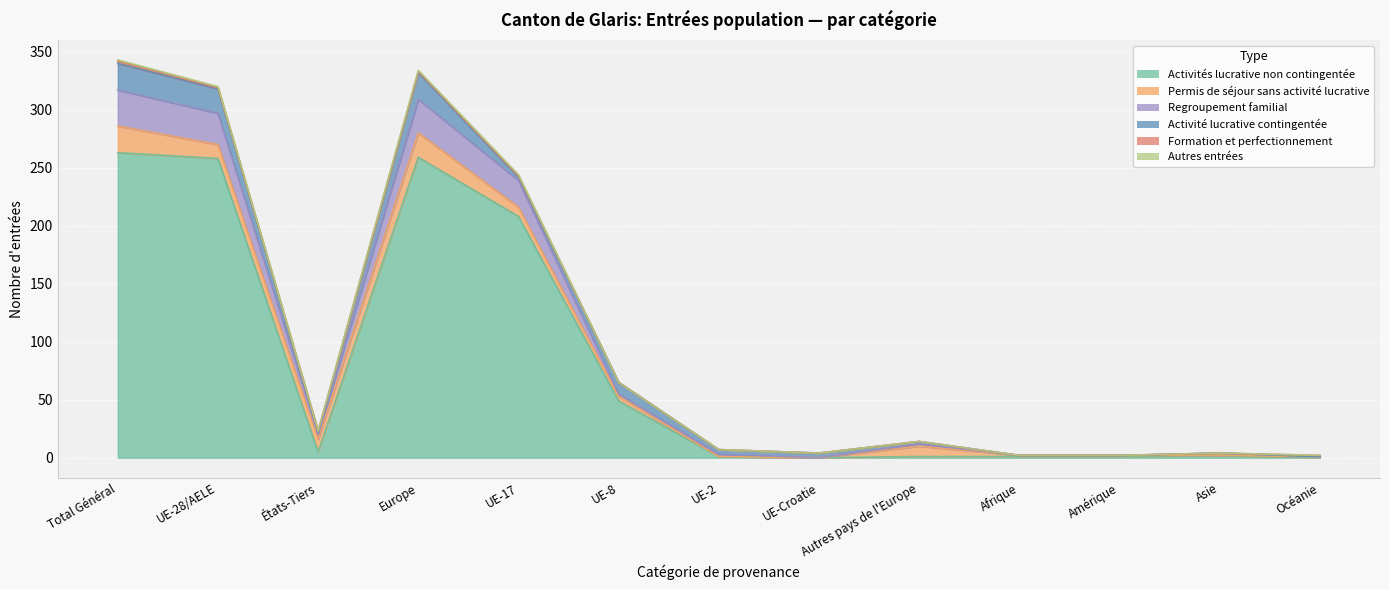

Read the Regroupement familial value at Asie.

4